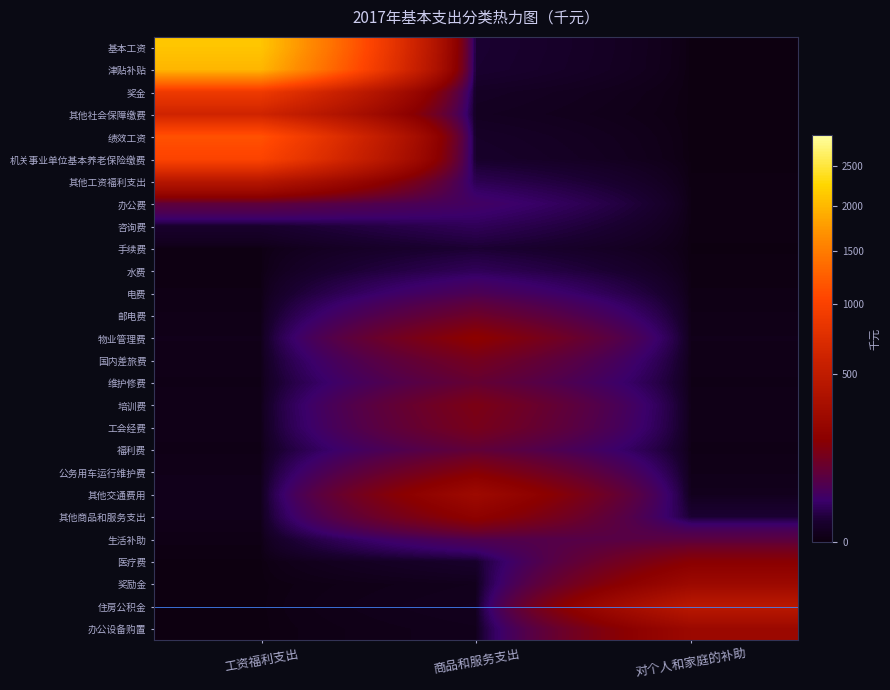

What is the greatest value displayed?

2110.0